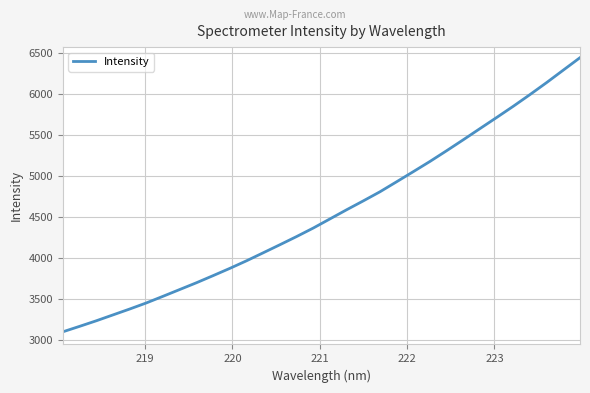

What is the difference between the maximum and second lowest values?

3283.3